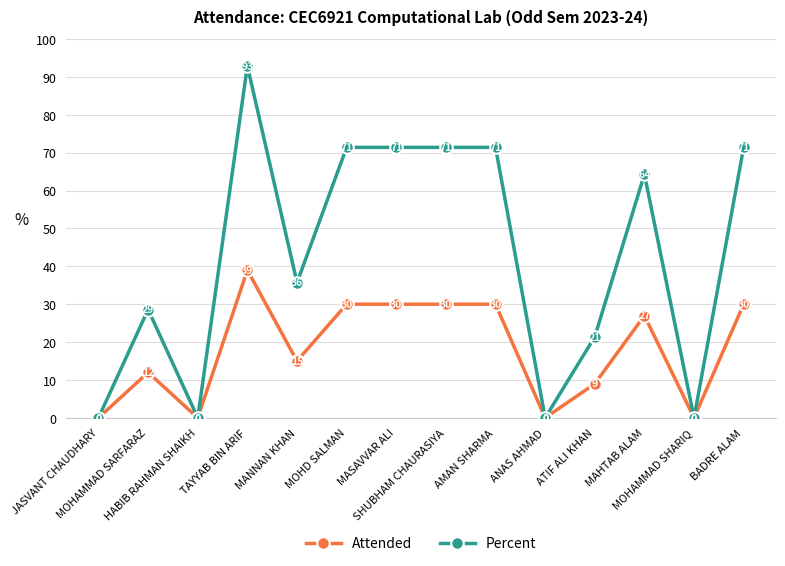

What is the maximum value shown in the chart?

92.9